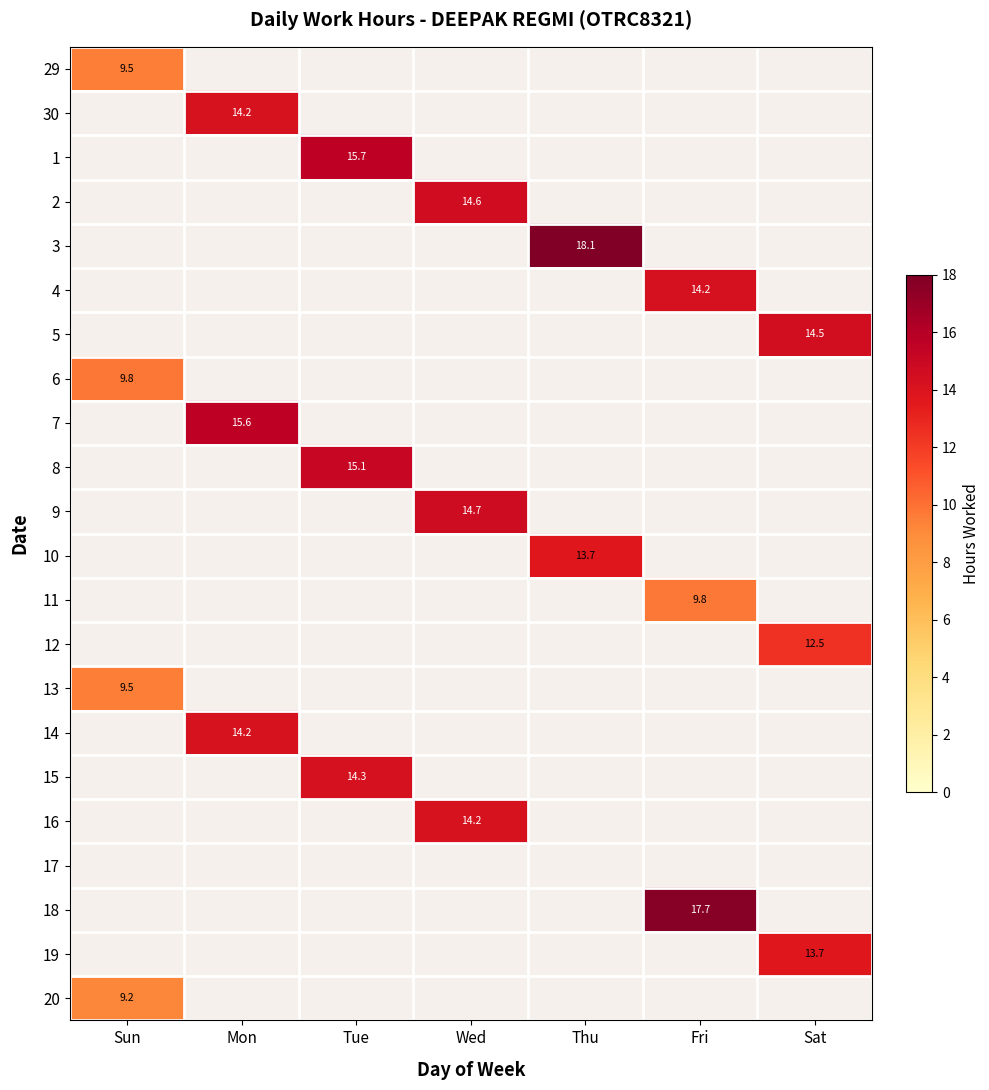

True or false: 10 has a value of 18.7 at Thu.

False